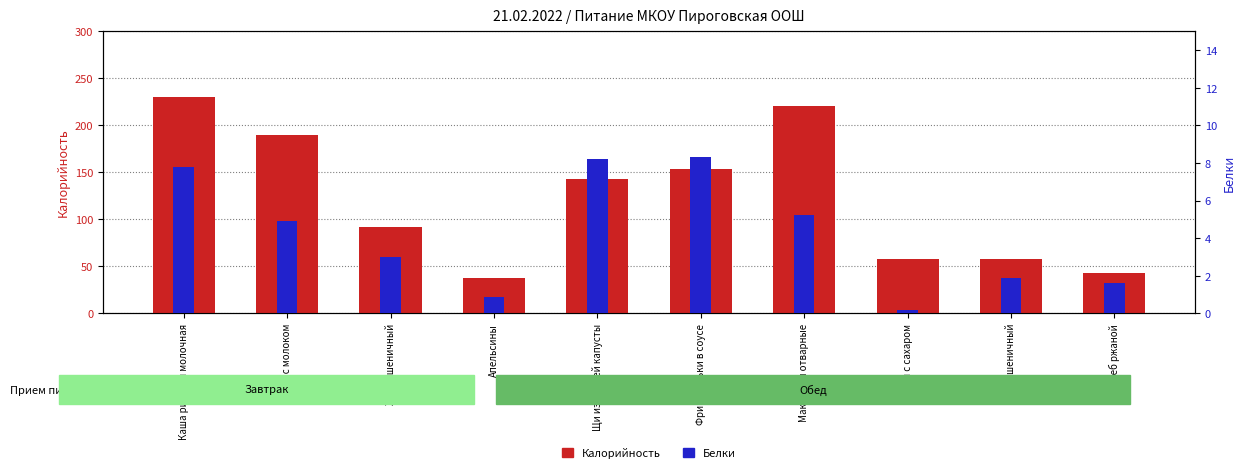

Reading left to right, transcribe all the data shown in this chart.

Калорийность: 230.0	190.0	91.9	38.0	143.0	154.2	220.5	58.0	57.4	43.0
Белки: 7.8	4.9	3.0	0.9	8.2	8.3	5.2	0.2	1.9	1.6